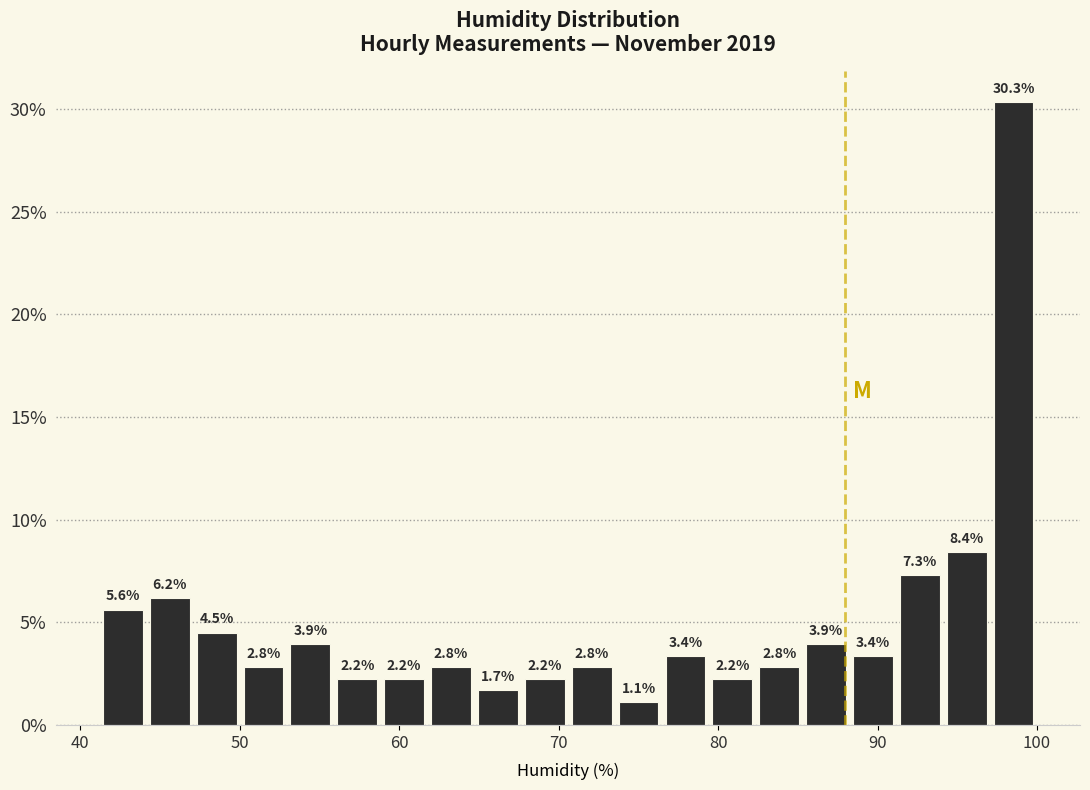

Read against the x-axis, roughly where is the centre of the tallest bar?

99